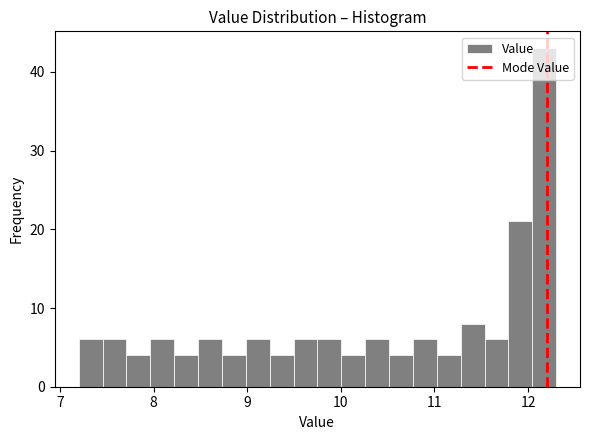

Read against the x-axis, roughly where is the centre of the tallest bar?

12.2